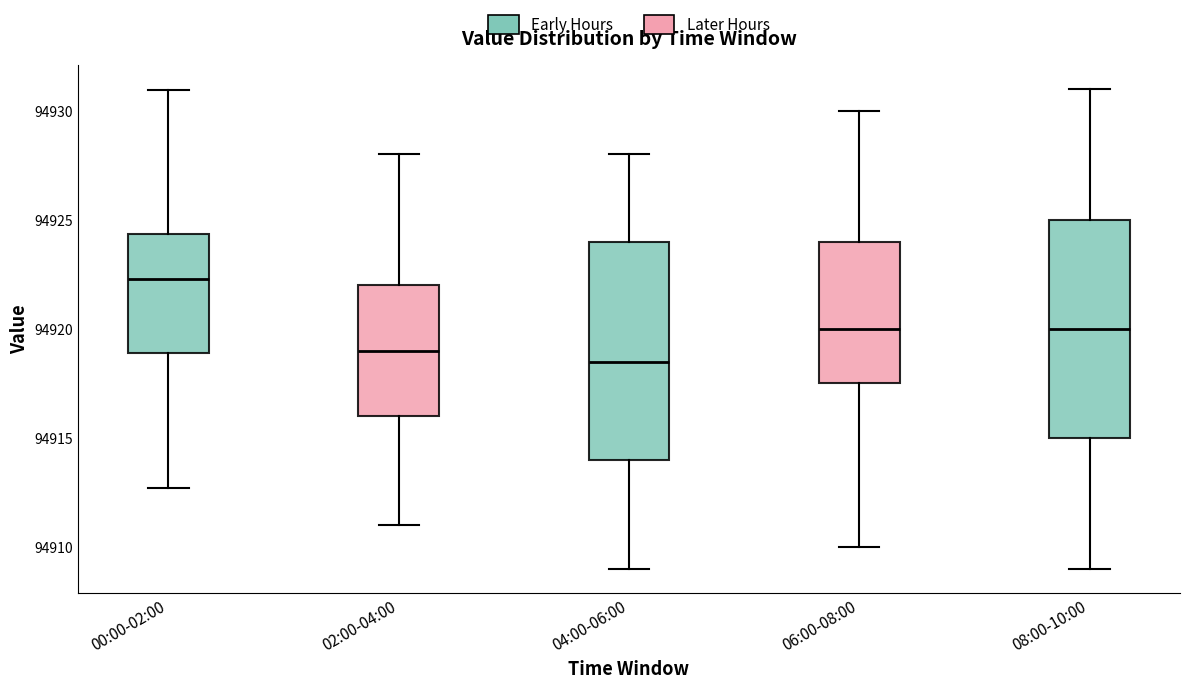

Which box's median line is the highest?

00:00-02:00